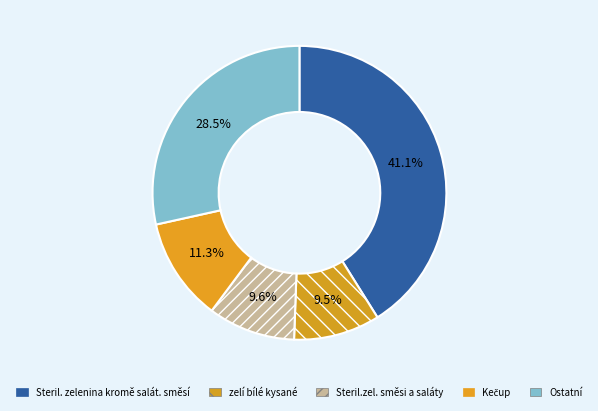

Combined, do Kečup and Steril.zel. směsi a saláty account for over 50%?

No